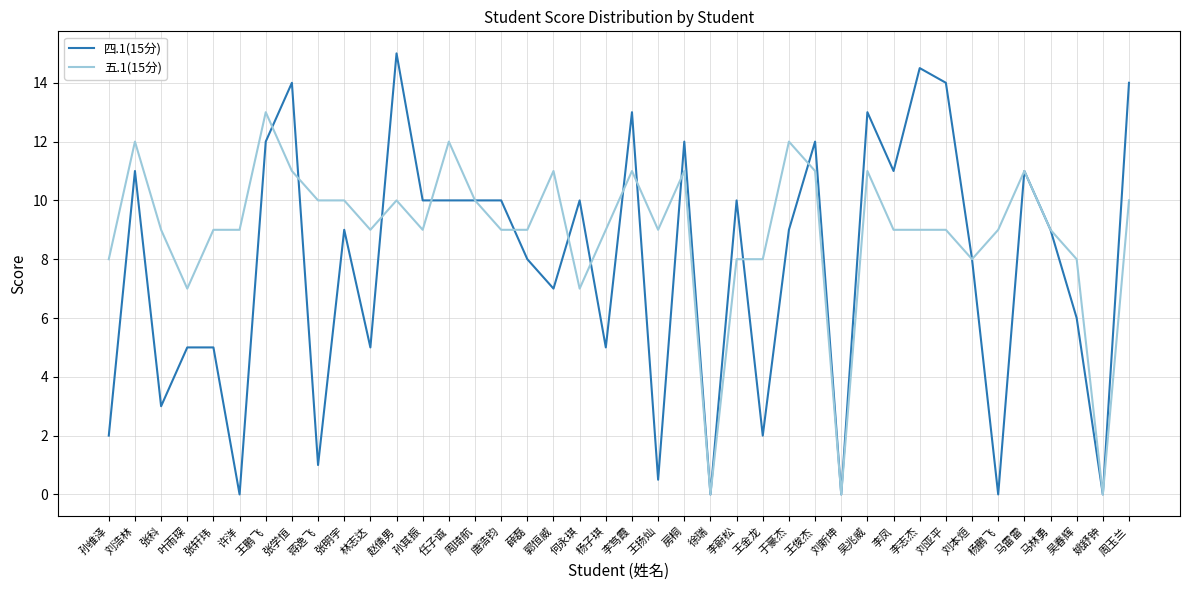

What position from the left is 杨子琪?

20